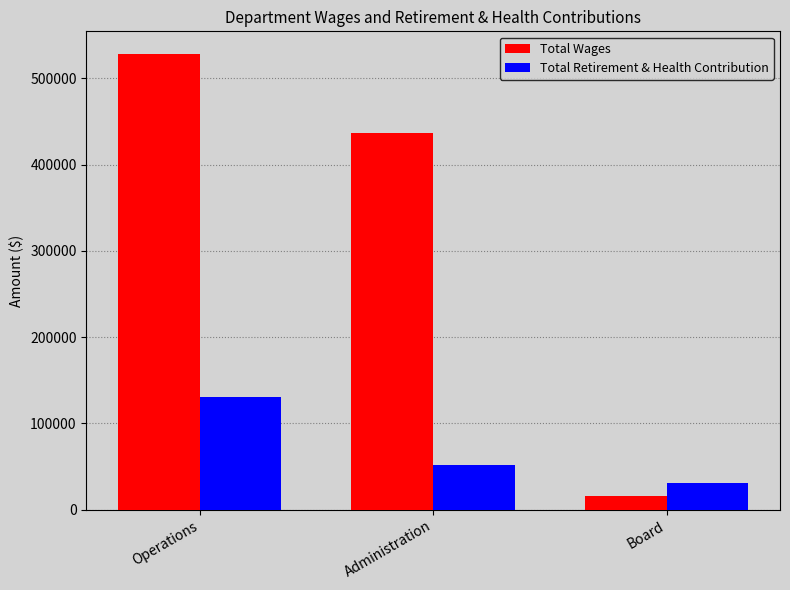

What position from the left is Administration?

2